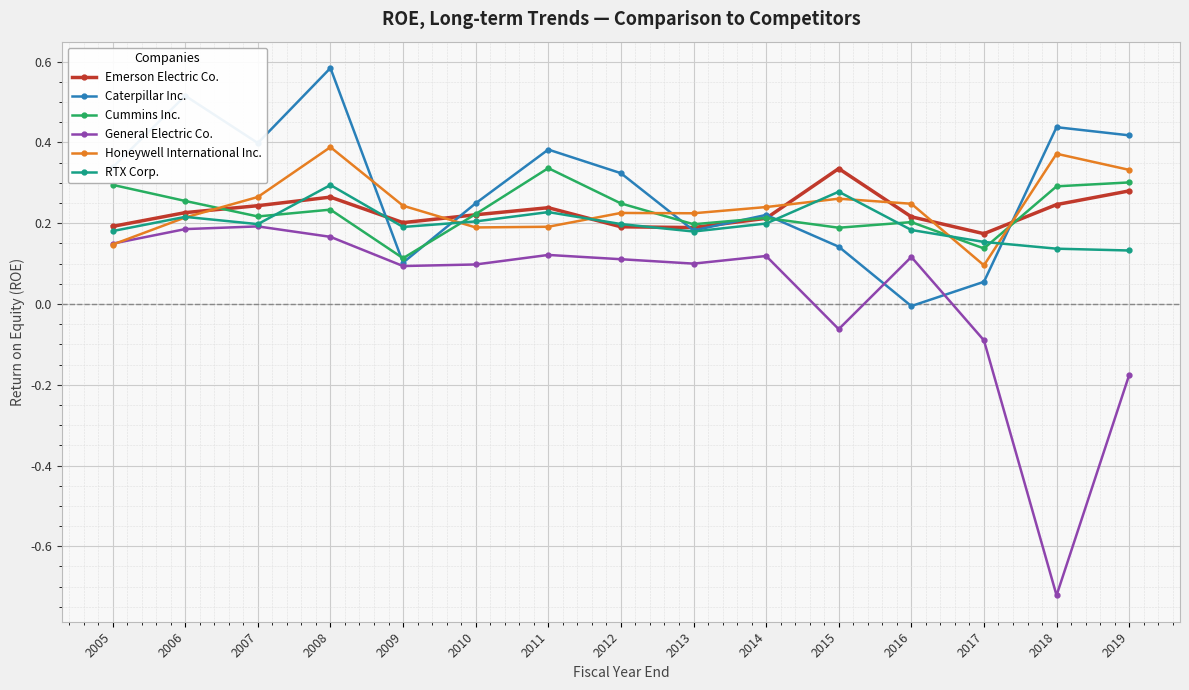

Between 2006 and 2012, which series saw the biggest shift?

Caterpillar Inc.